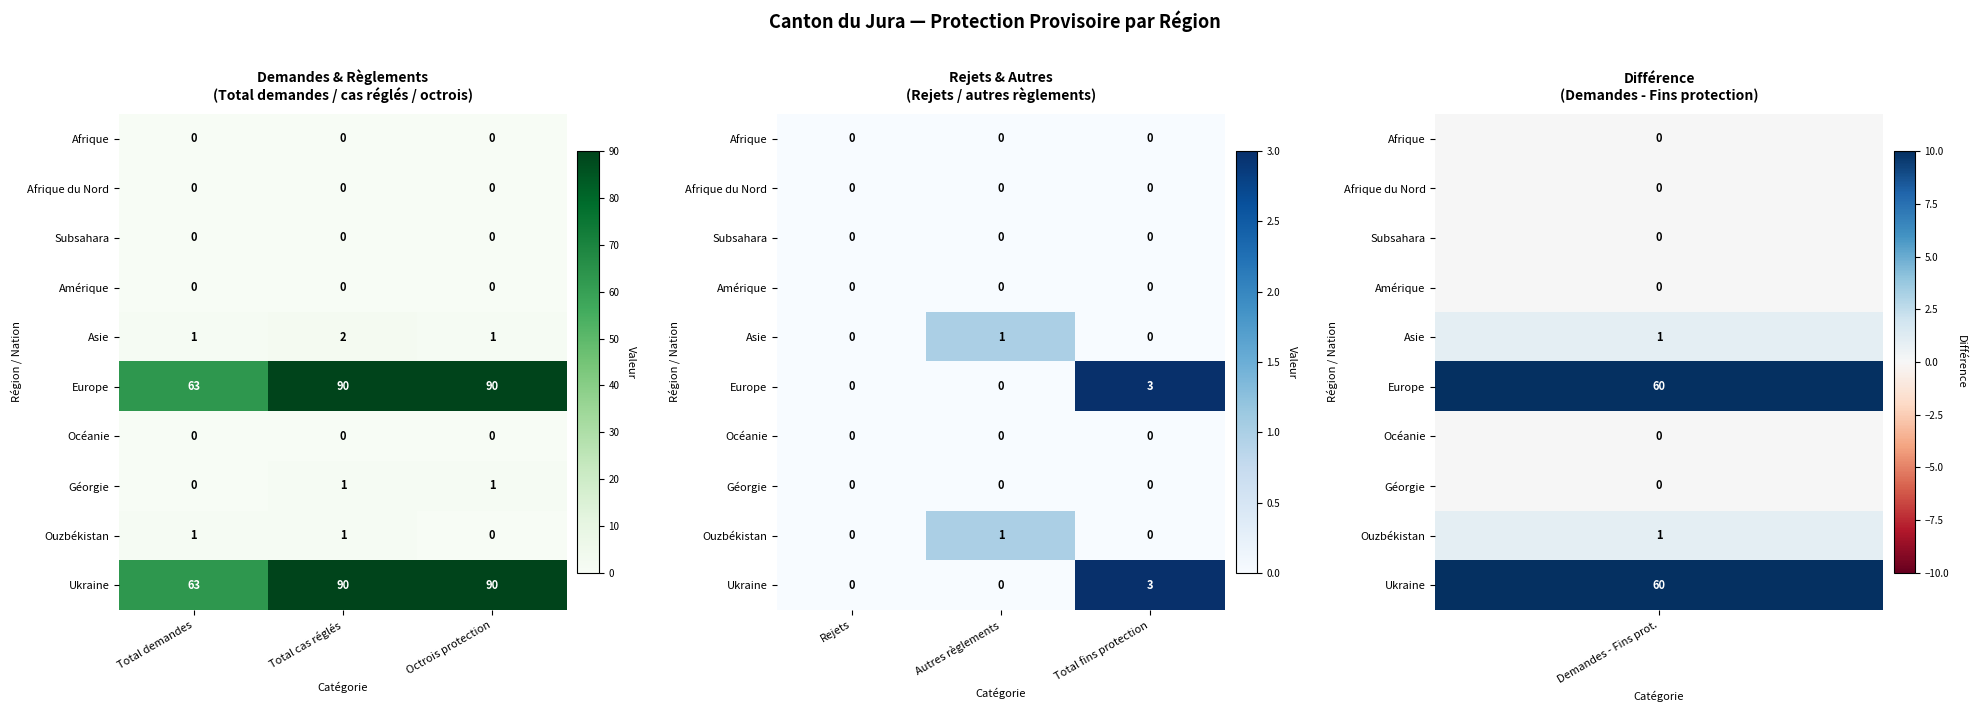

The Afrique series shows 0 at Rejets. True or false?

True